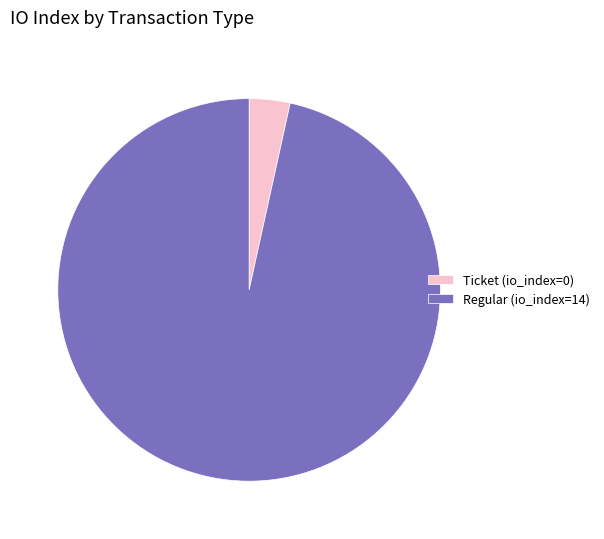

Count the number of slices in the pie.

2